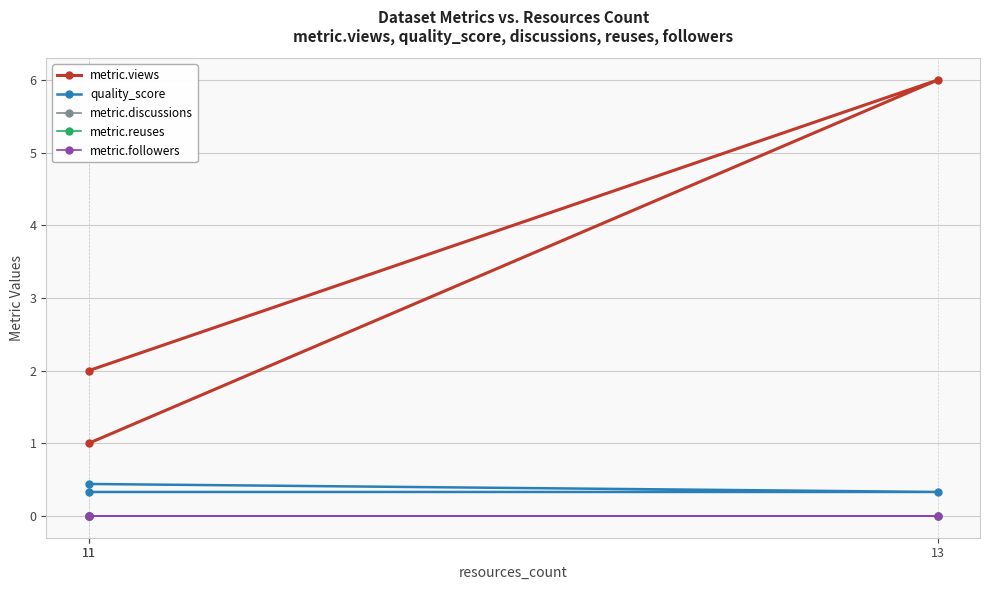

What is the approximate value of metric.views at 11?

1.0